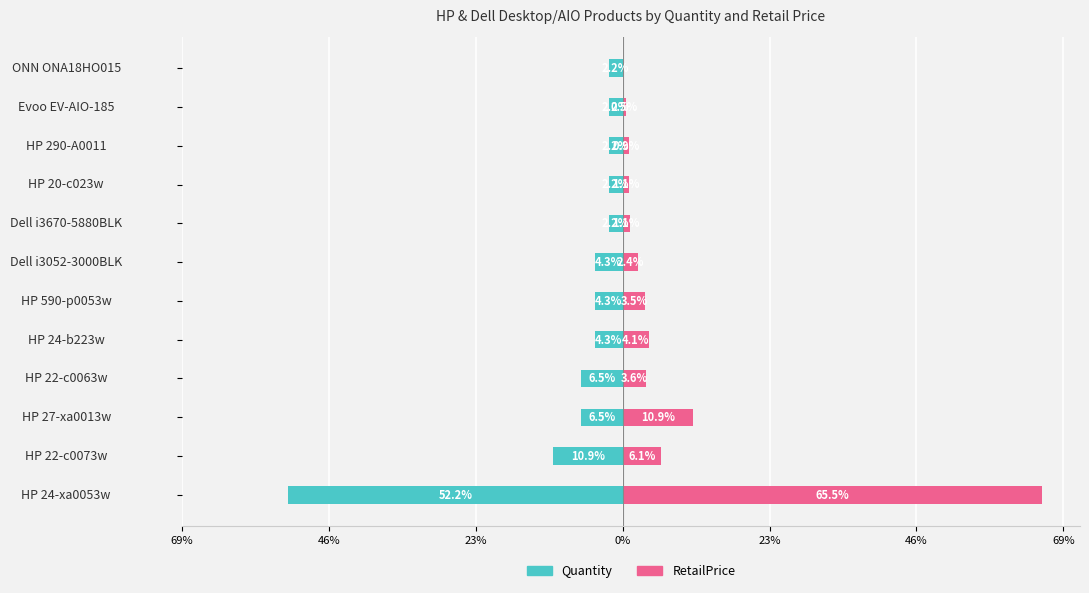

What are all the series names shown in the legend?

Quantity, RetailPrice